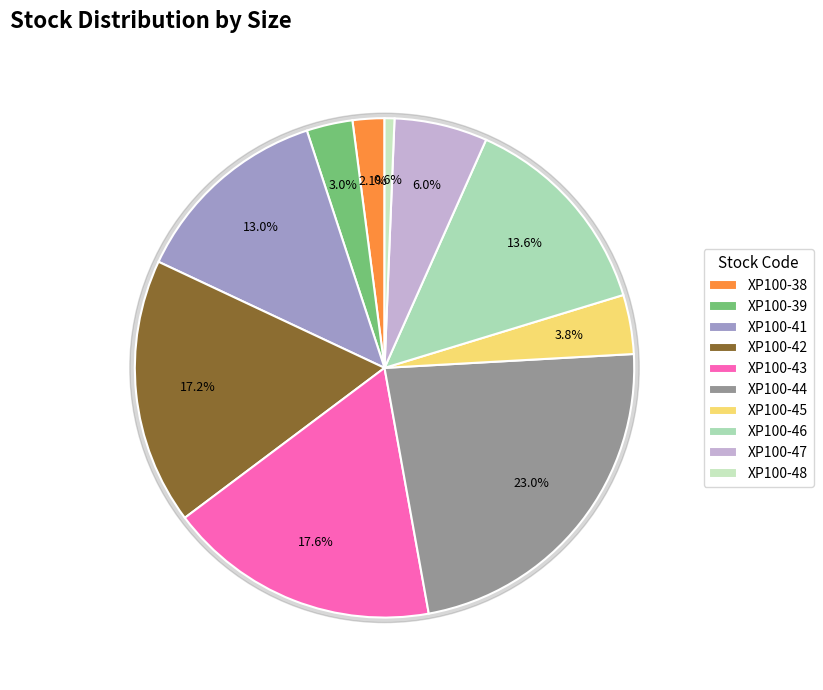

Is XP100-40 the majority of the pie?

No